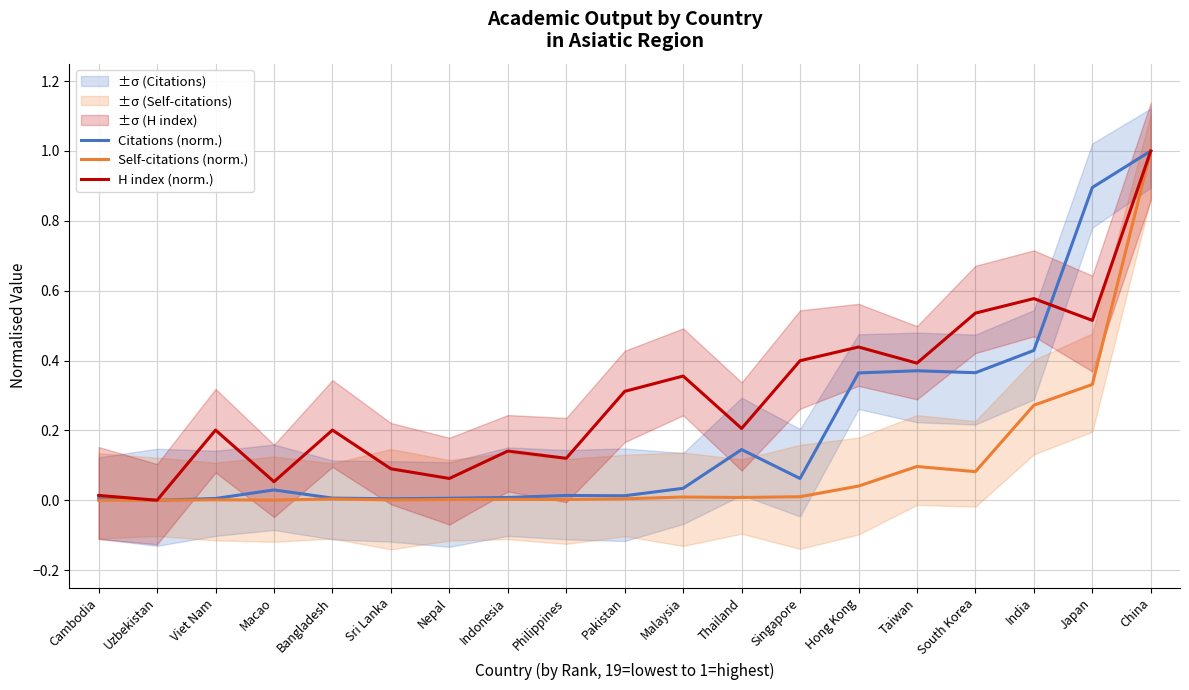

Count the number of data series in this chart.

3